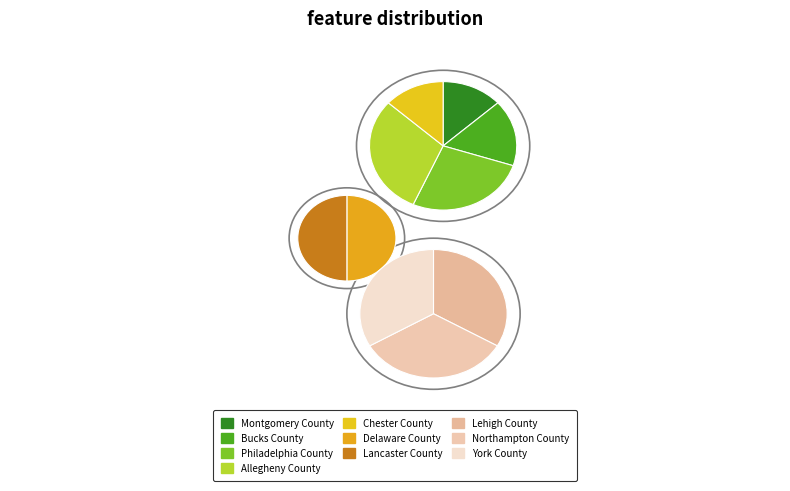

The Lancaster County slice represents 17% of the pie. True or false?

False